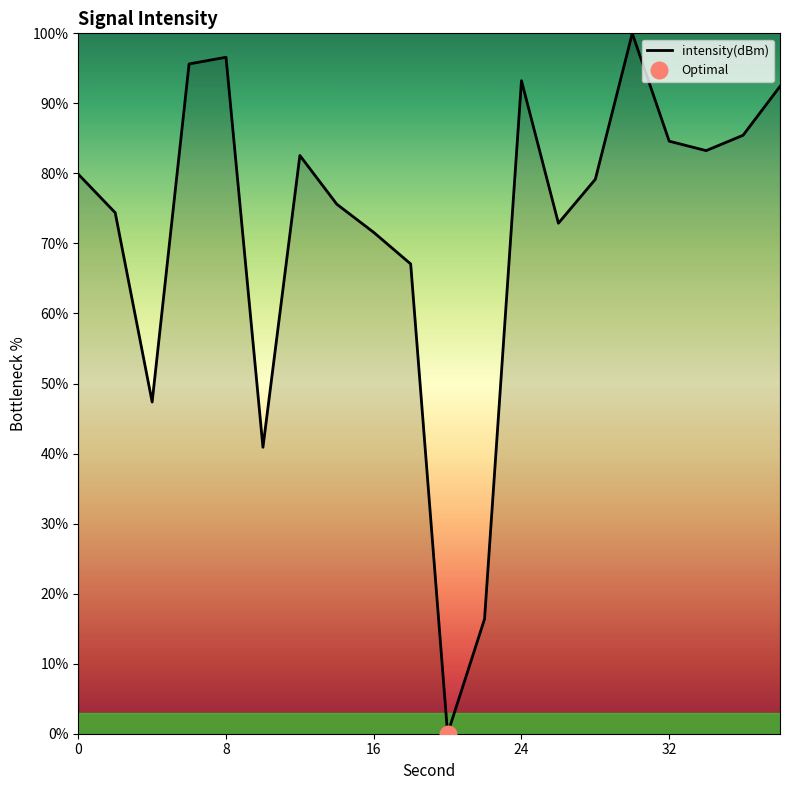

What is the highest value of the intensity(dBm) series?

100.0